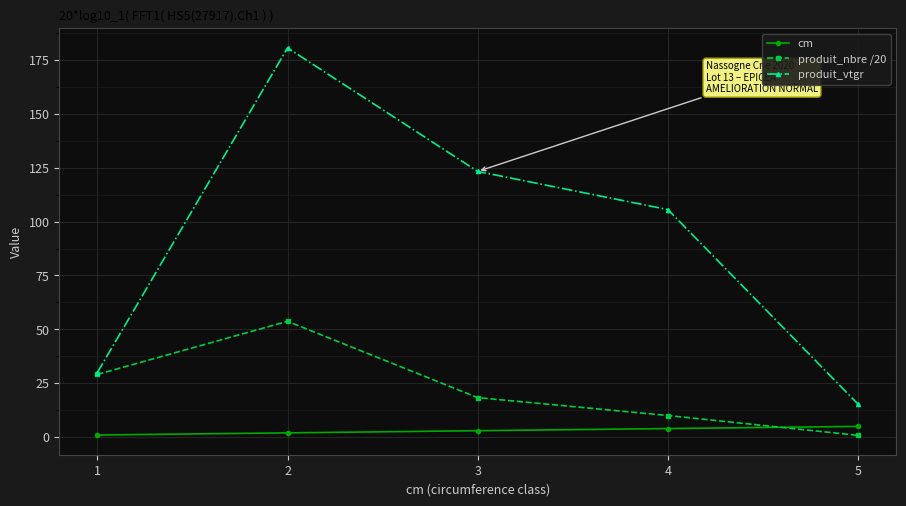

Which series changed the most between 1 and 5?

produit_nbre /20